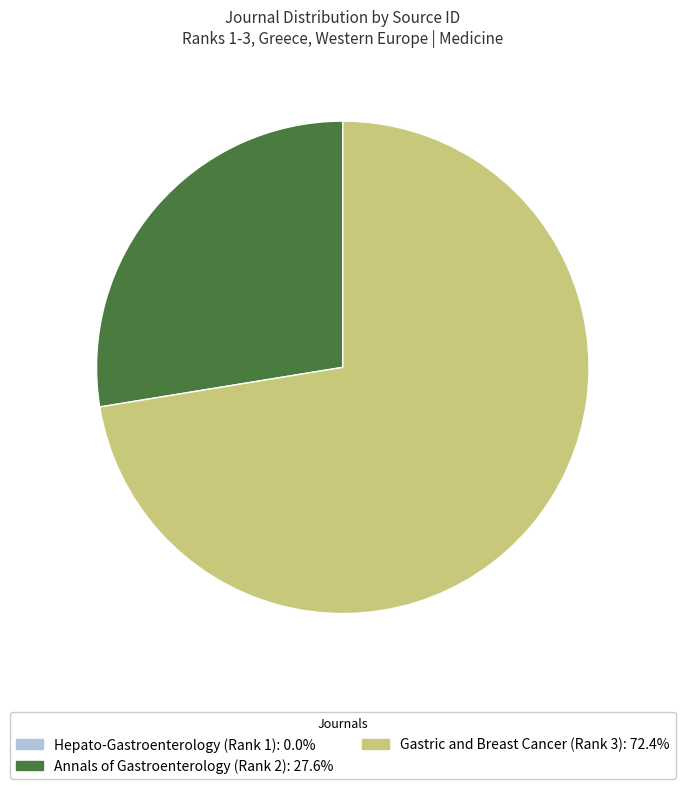

What is the largest slice in the pie chart?

Gastric and Breast Cancer (Rank 3)